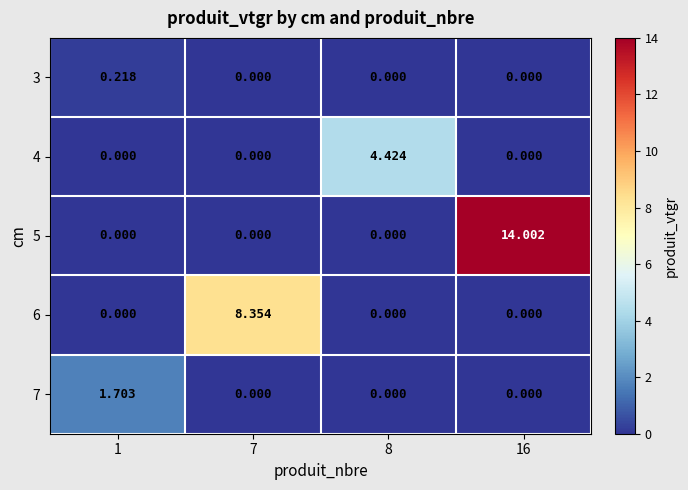

Is the value of 6 at 7 greater than the value of 7 at 8?

Yes